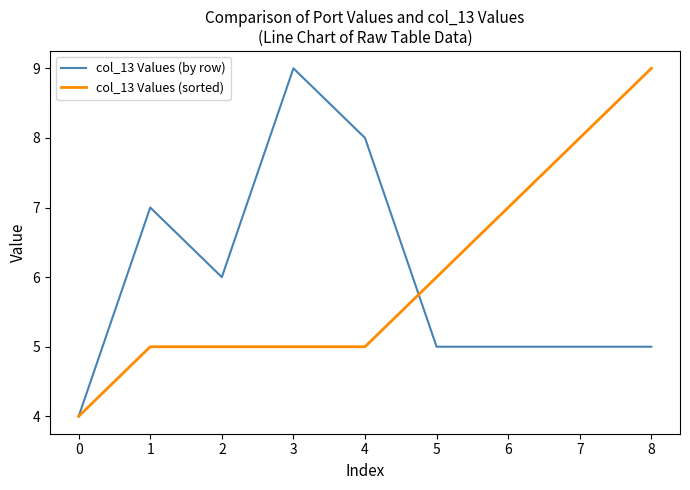

Rank the series at 5 from lowest to highest value.

col_13 Values (by row), col_13 Values (sorted)